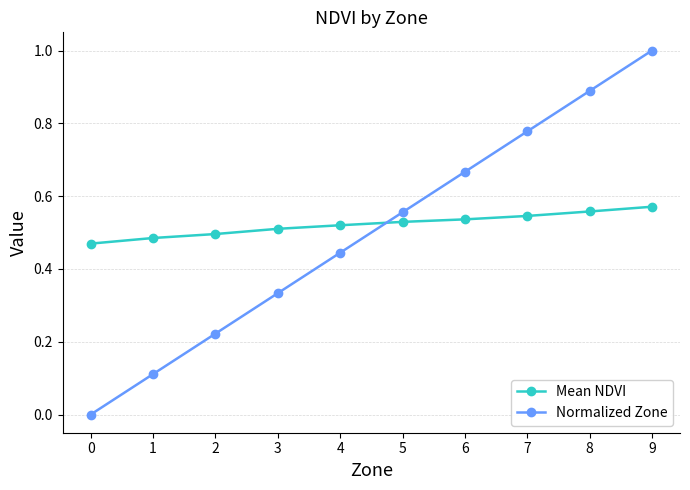

Is it true that Normalized Zone equals 1.1 at 6?

False